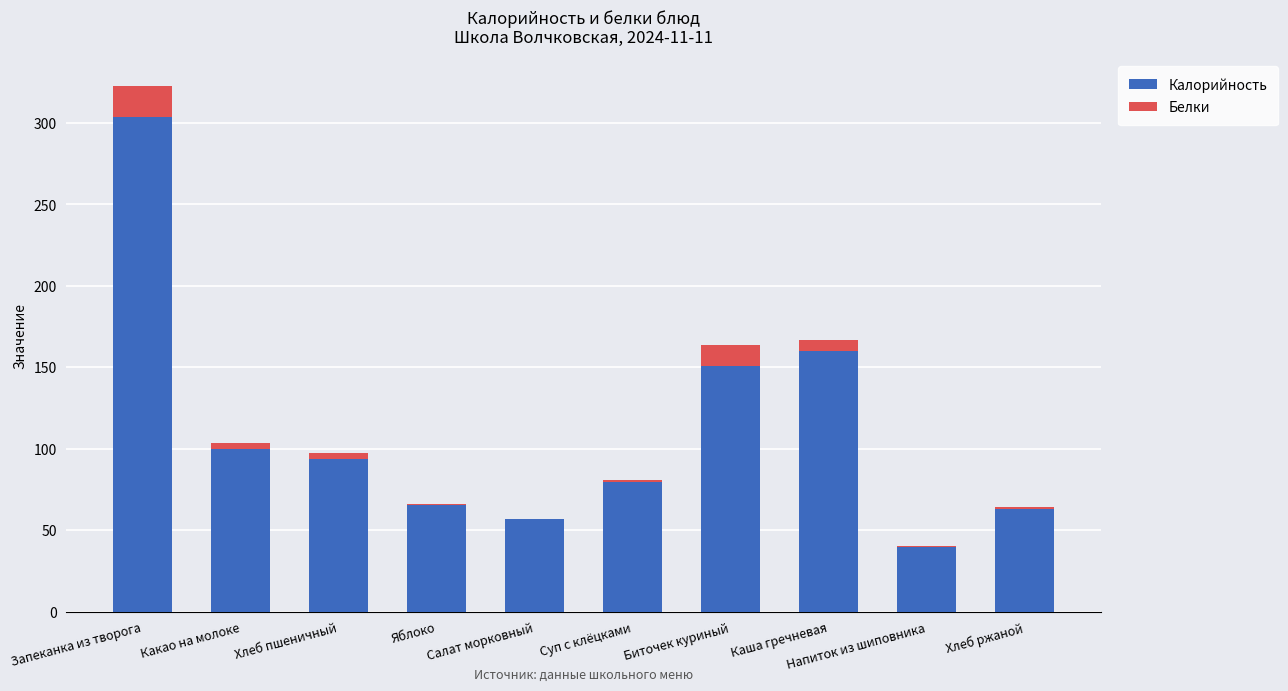

The Калорийность series shows 99.3 at Хлеб ржаной. True or false?

False